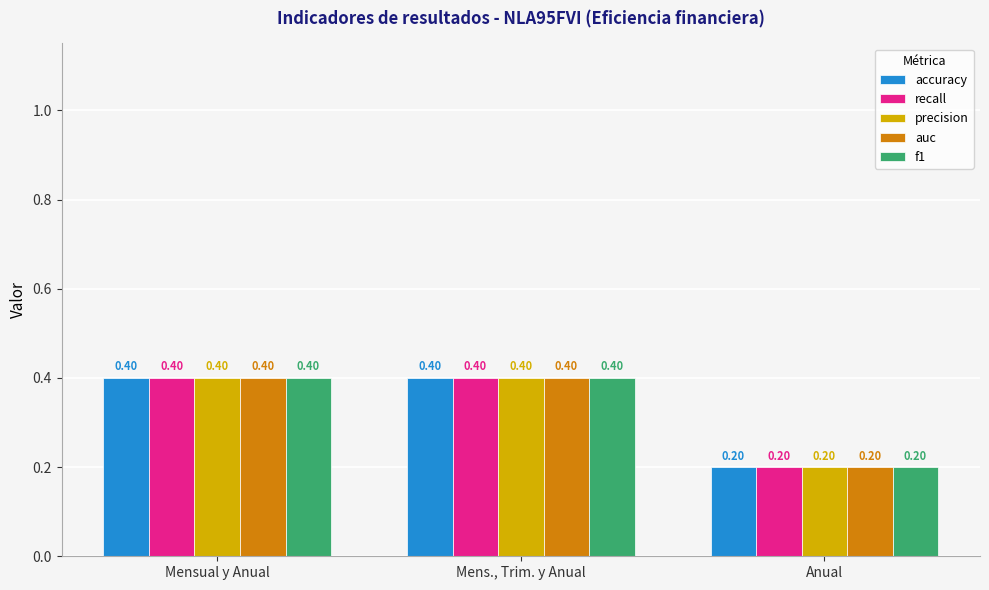

Reading left to right, transcribe all the data shown in this chart.

accuracy: 0.4	0.4	0.2
recall: 0.4	0.4	0.2
precision: 0.4	0.4	0.2
auc: 0.4	0.4	0.2
f1: 0.4	0.4	0.2